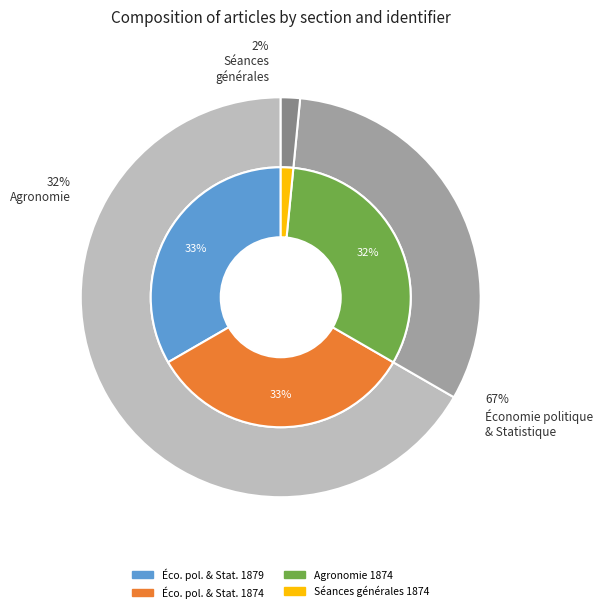

Count the number of slices in the pie.

4